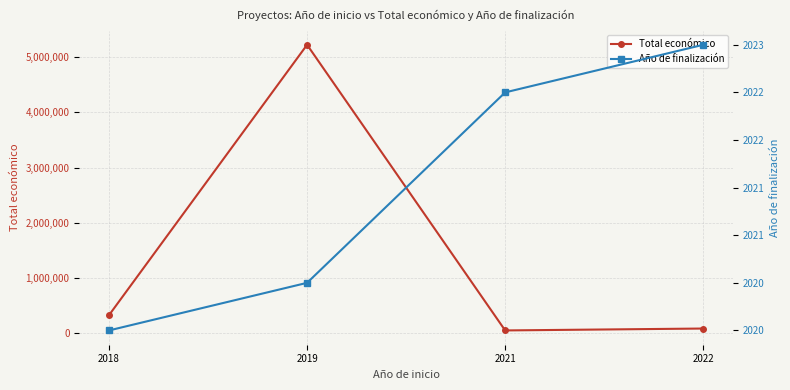

How many interior local valleys does the Total económico series have?

1